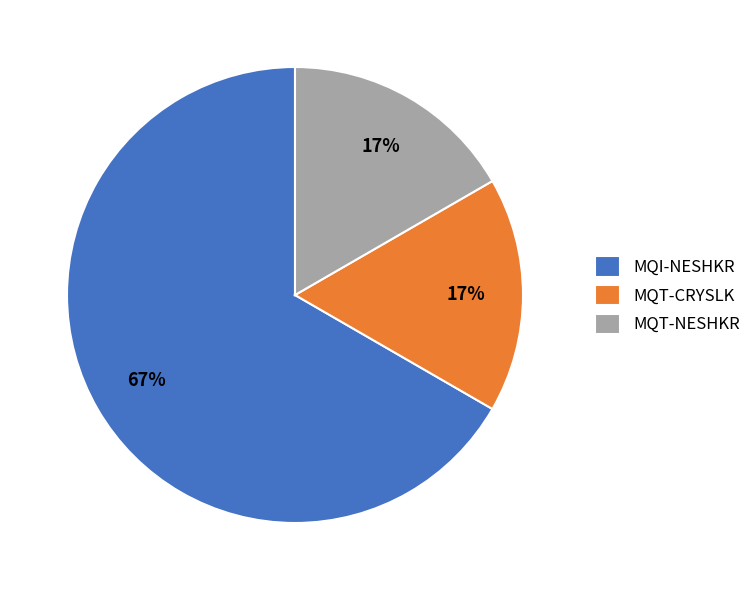

Do MQT-CRYSLK and MQT-NESHKR together represent more than half of the pie?

No